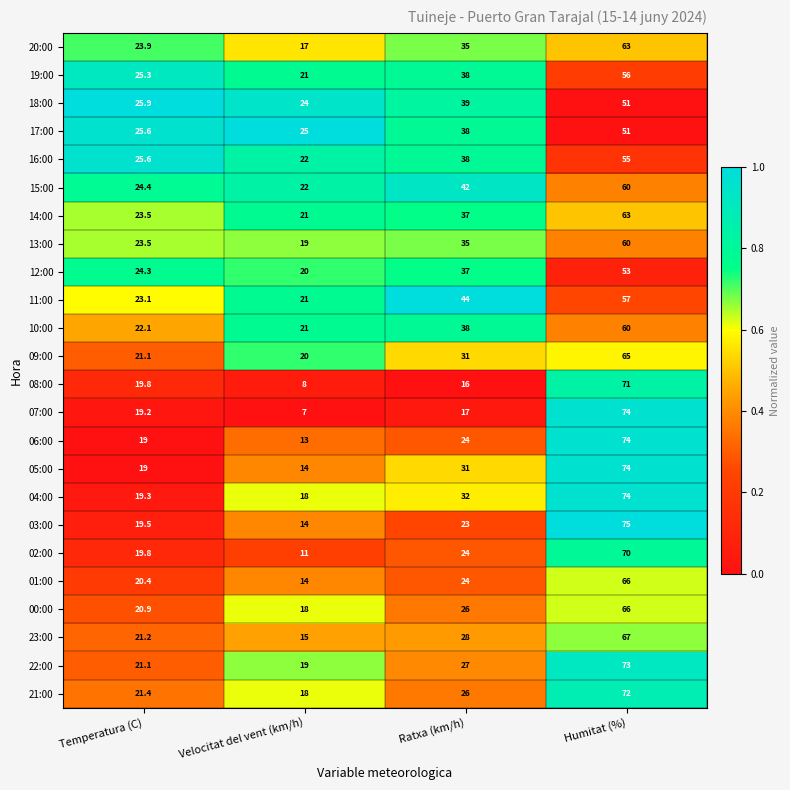

At which category is the sum across all series the highest?

Humitat (%)